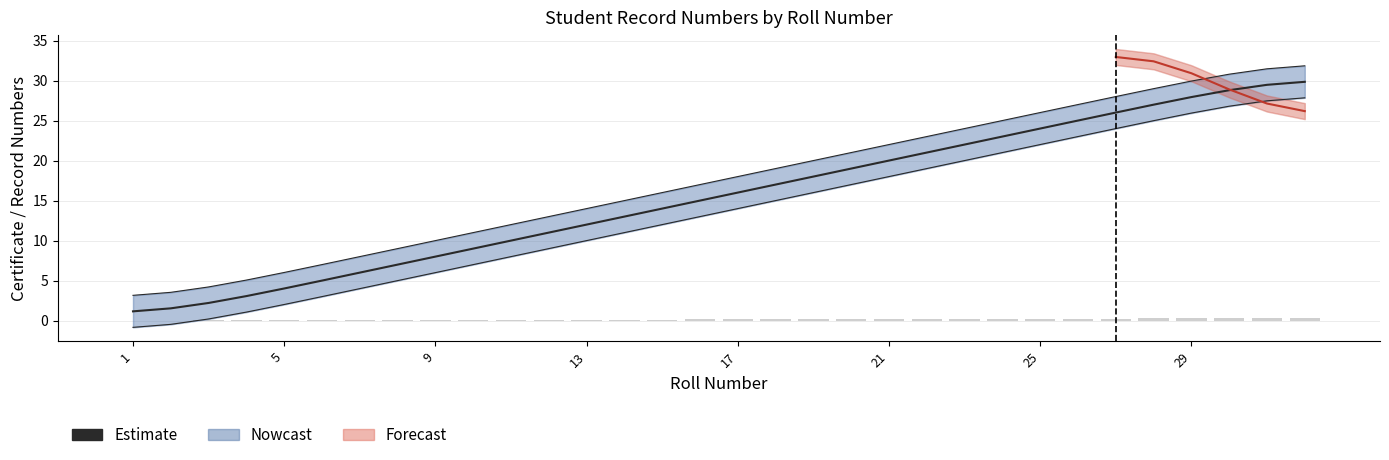

What is the spread (max minus min) of values at 14?

12.9